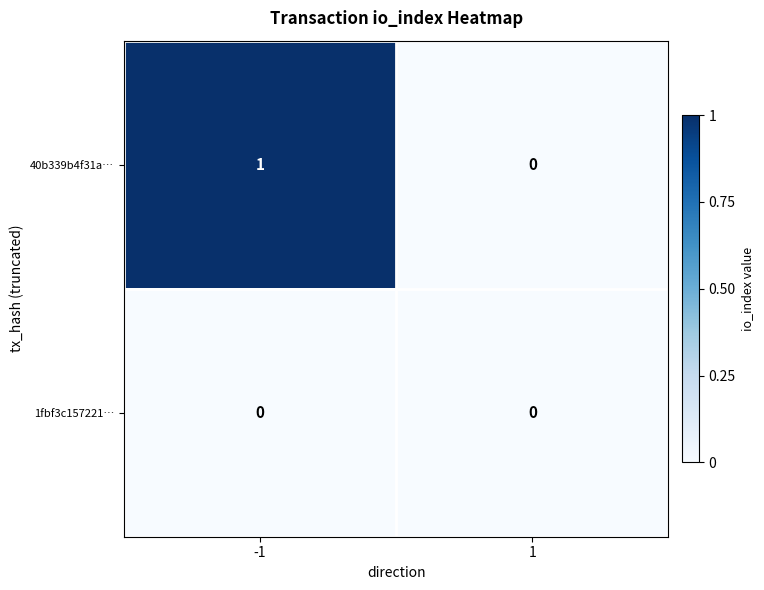

Is it true that 1fbf3c157221… equals 0 at 1?

True